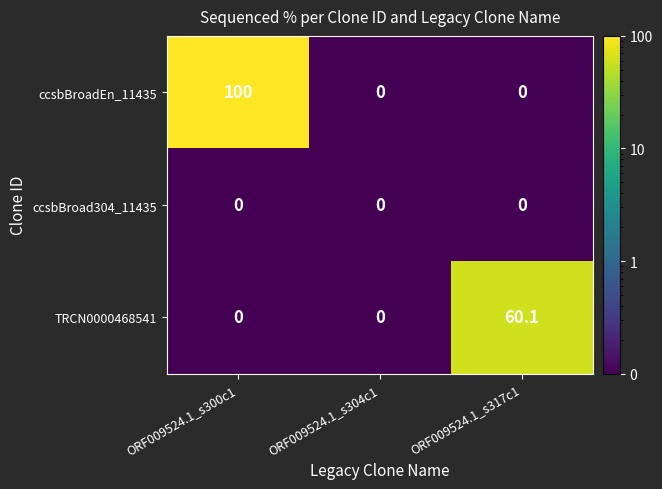

At which category is the sum across all series the highest?

ORF009524.1_s300c1